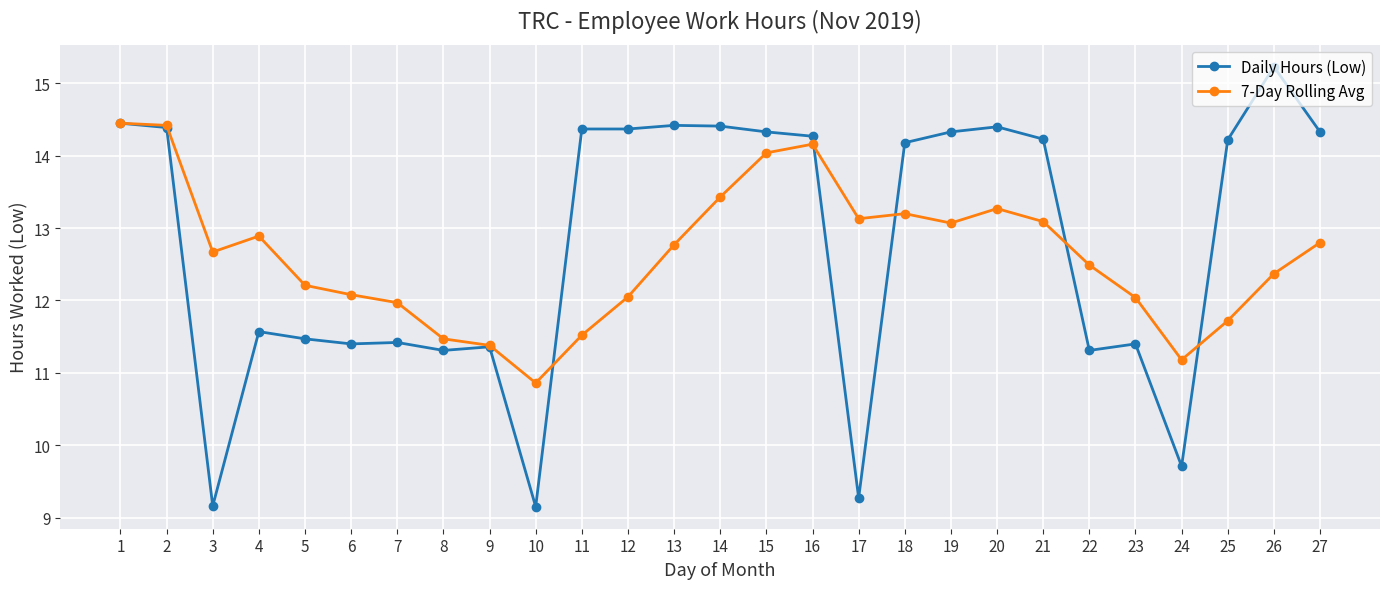

True or false: Daily Hours (Low) has a value of 14.3 at 27.

True